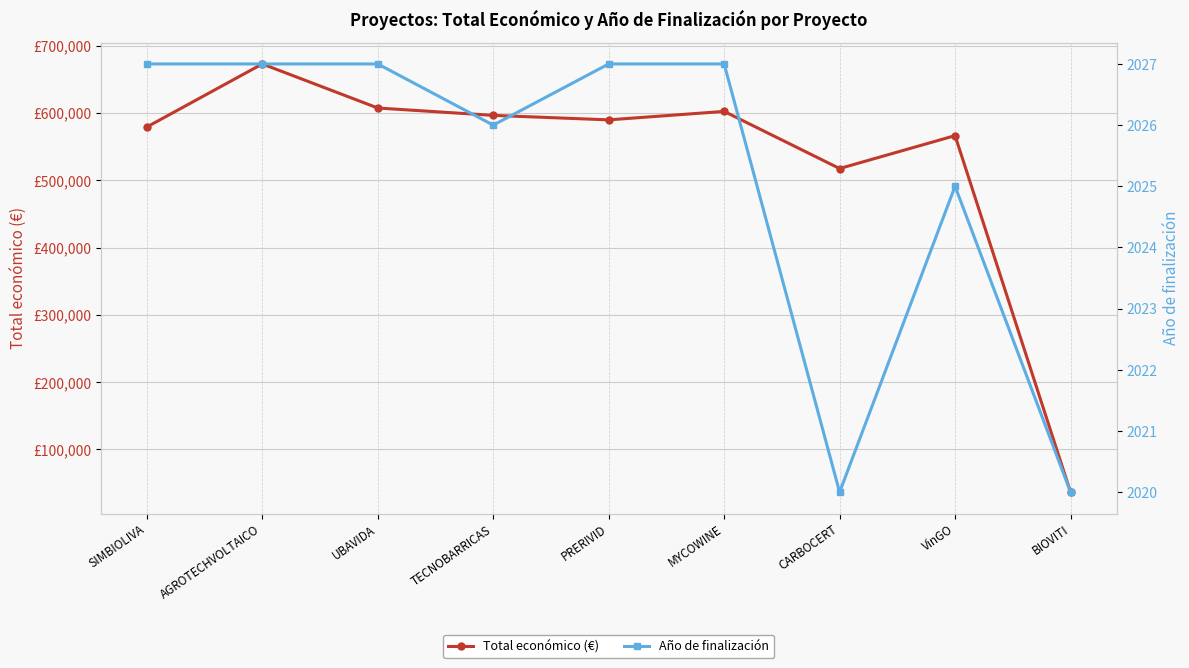

The Total económico (€) series shows 827892.5 at CARBOCERT. True or false?

False